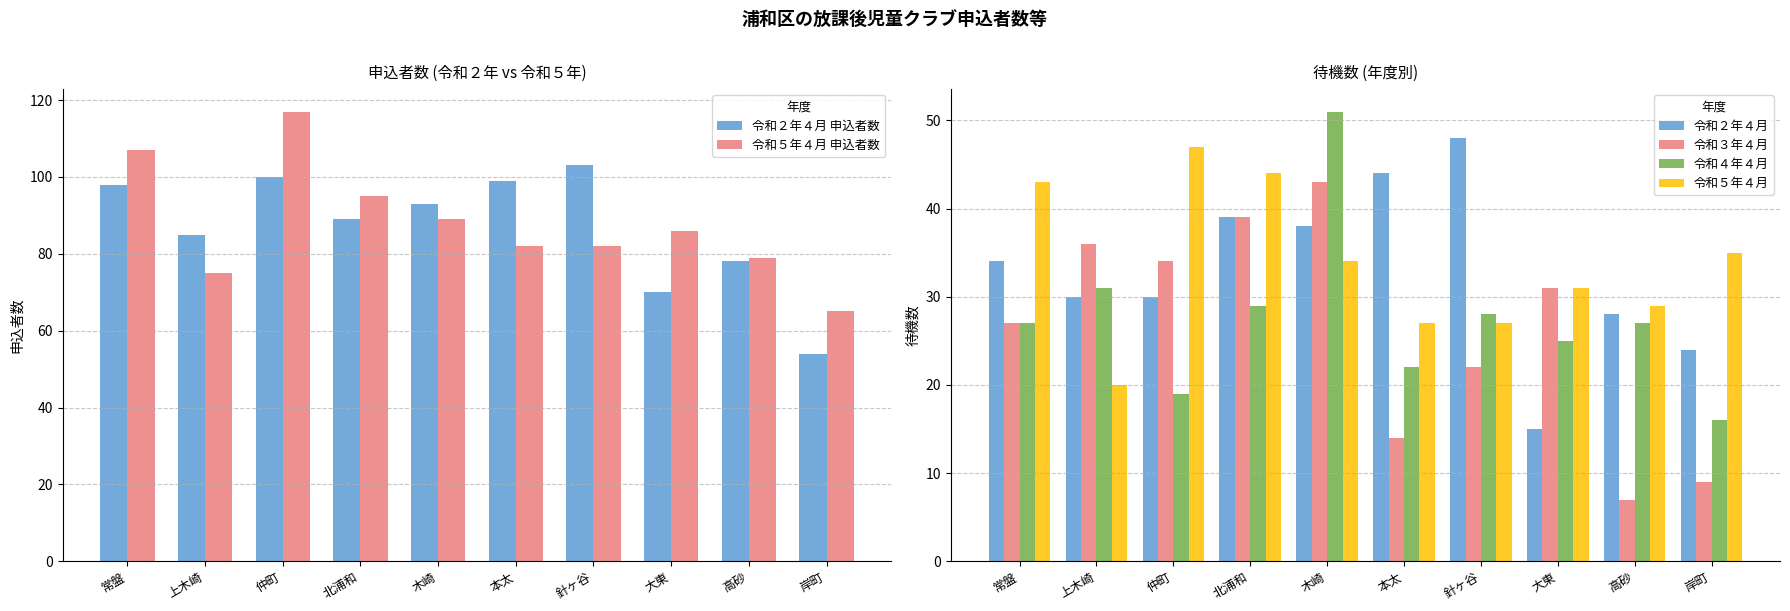

What is the sum of the 令和４年４月 values at 仲町 and 針ヶ谷?

47